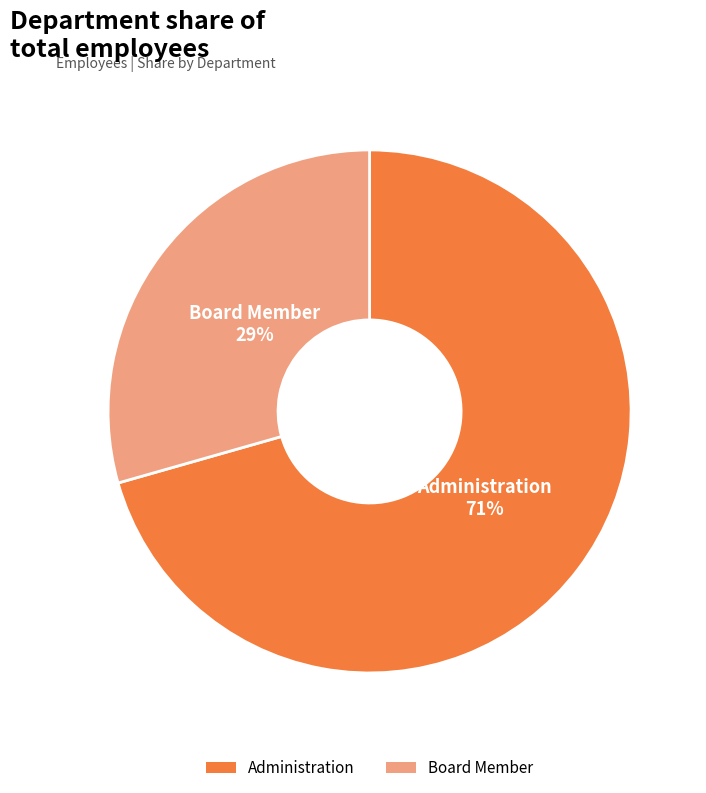

Do Board Member and Administration together represent more than half of the pie?

Yes